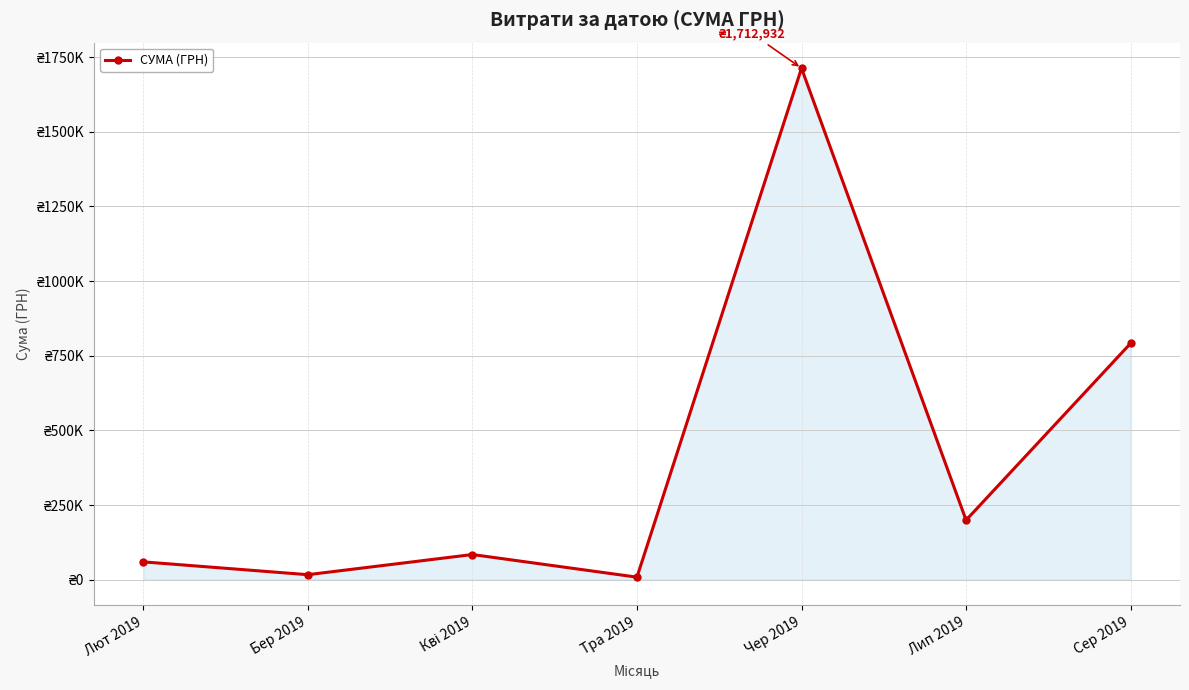

The value at Лип 2019 is 96575.2. True or false?

False